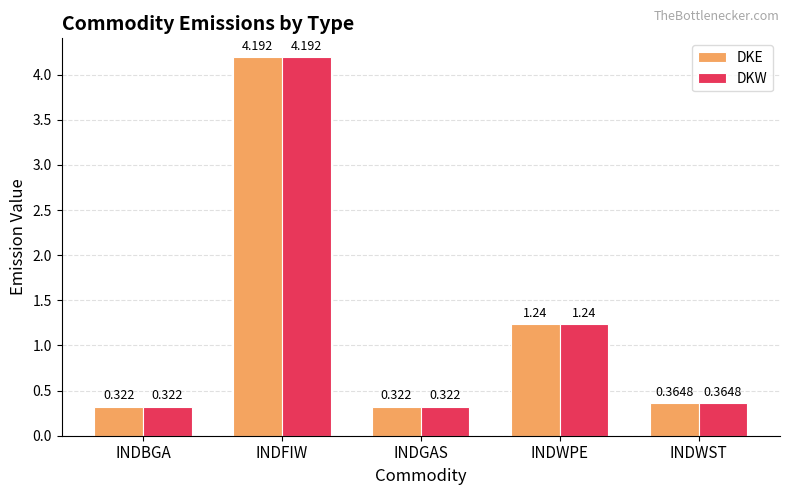

Is it true that DKW equals 2.0 at INDWPE?

False